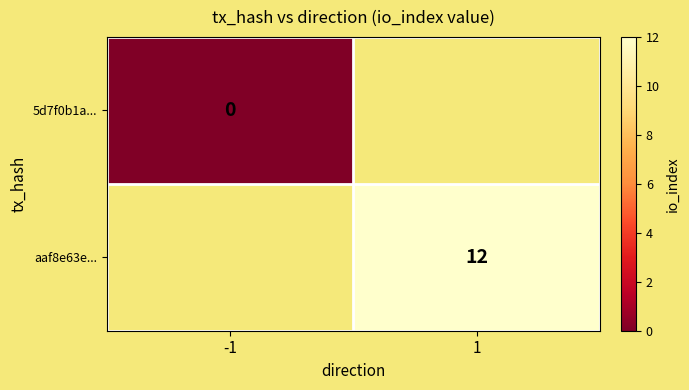

What is the maximum value shown in the chart?

12.0